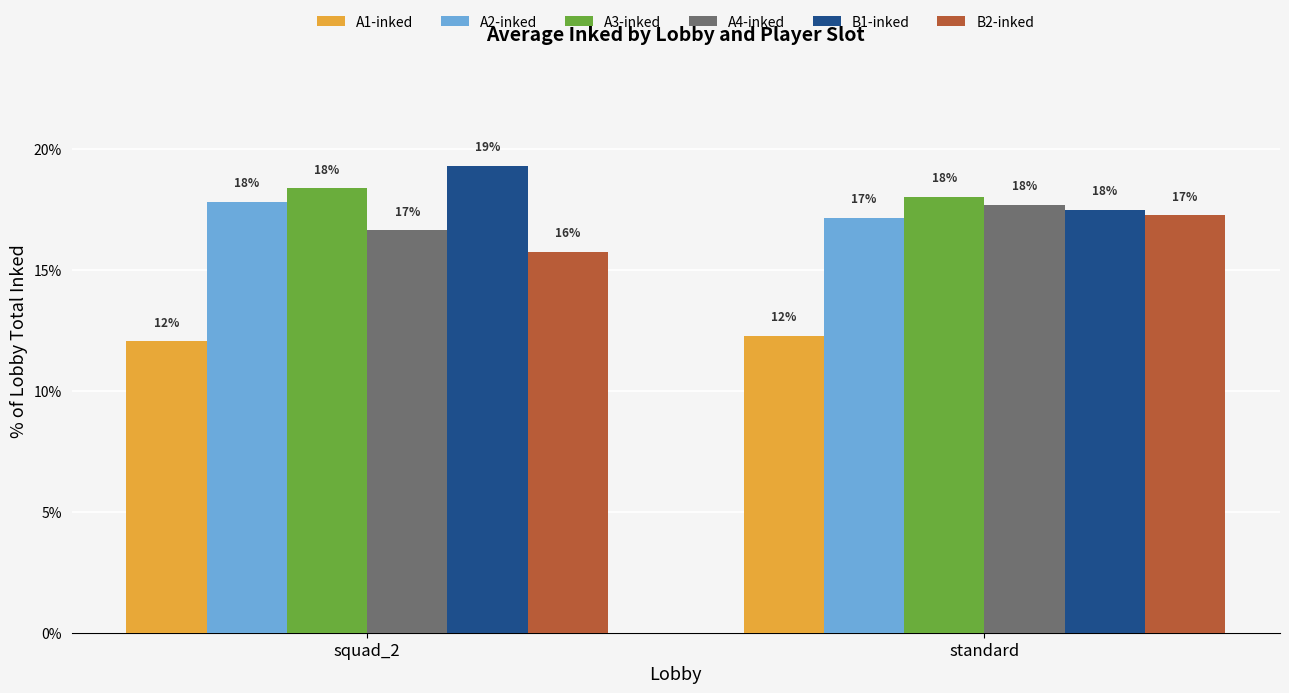

Which category has the highest value in the B1-inked series?

squad_2